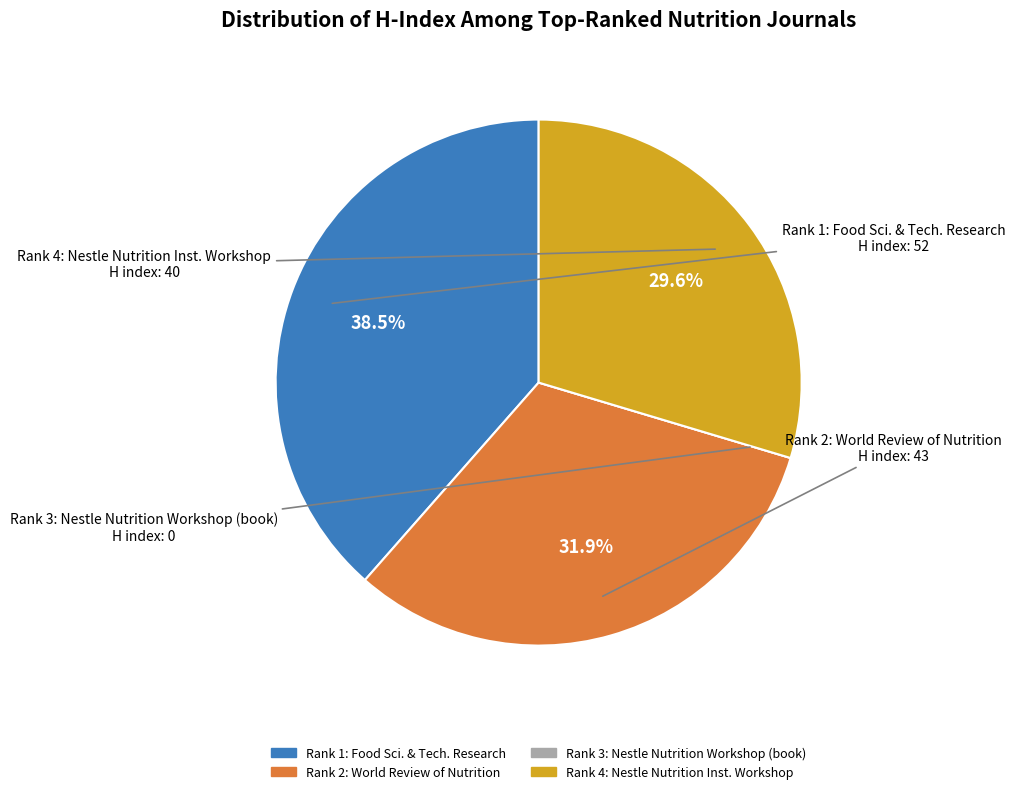

Is there a majority slice in this chart?

No